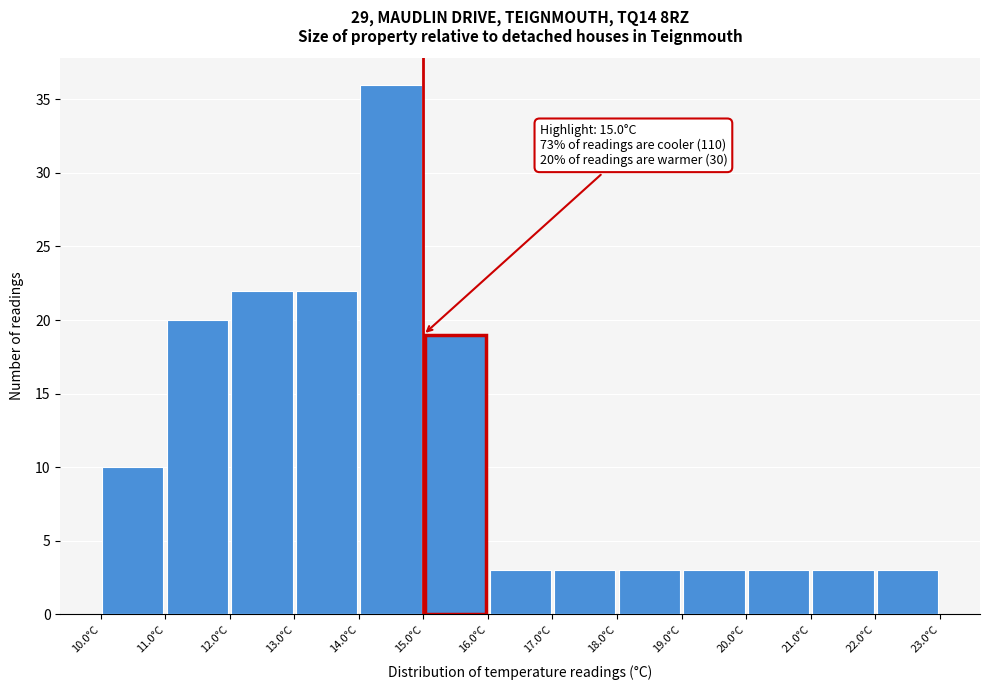

Which range on the x-axis has the tallest bar?

14 to 15